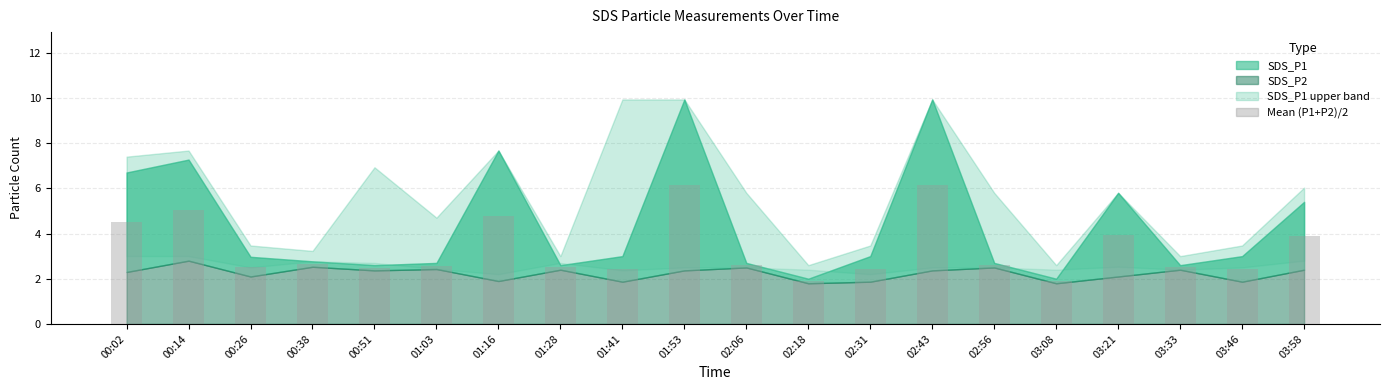

What is the sum of the values at 02:56 and 01:03?

5.2